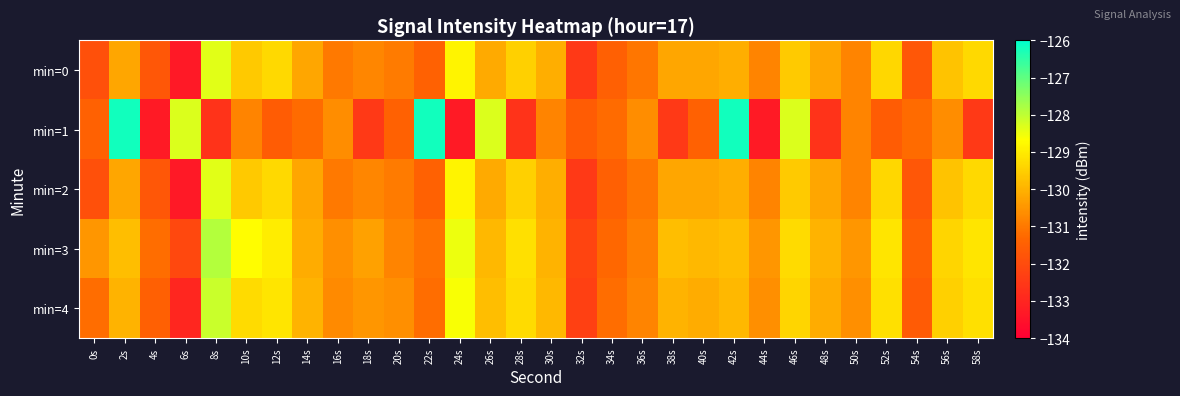

Rank the series at 36s from lowest to highest value.

min=0, min=2, min=3, min=4, min=1